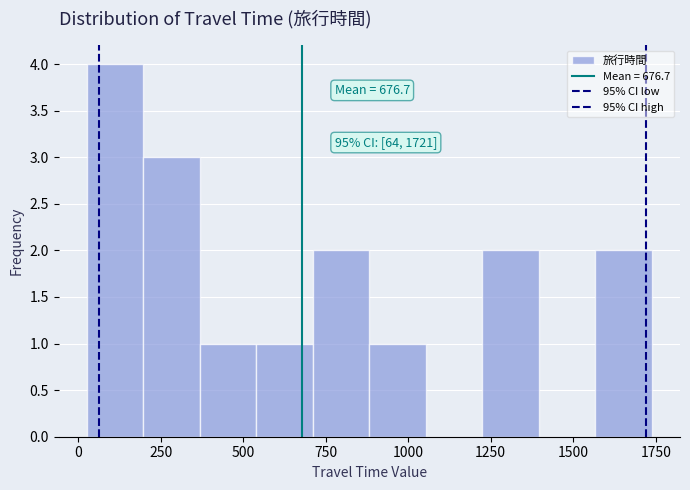

Around what value on the x-axis is the tallest bar? Give the approximate position of its centre, as read against the axis.

100